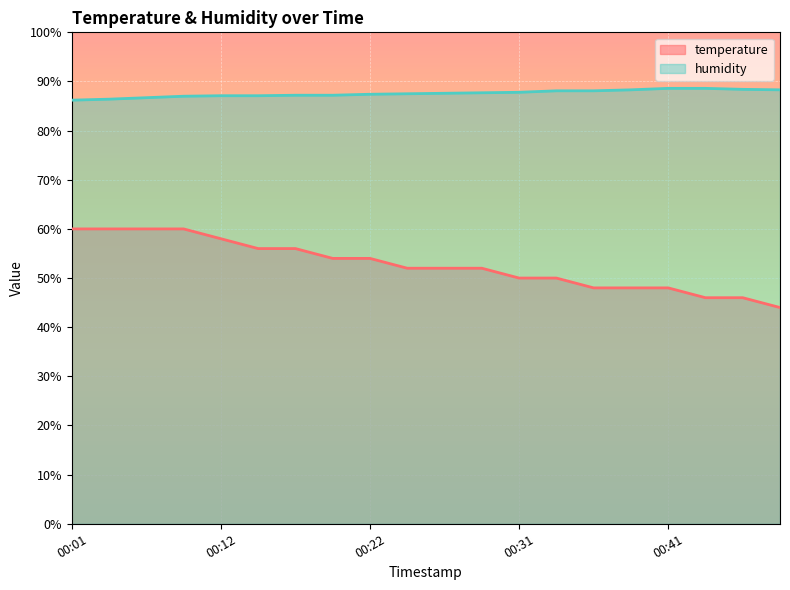

Does the chart display data point markers on the line(s)?

No